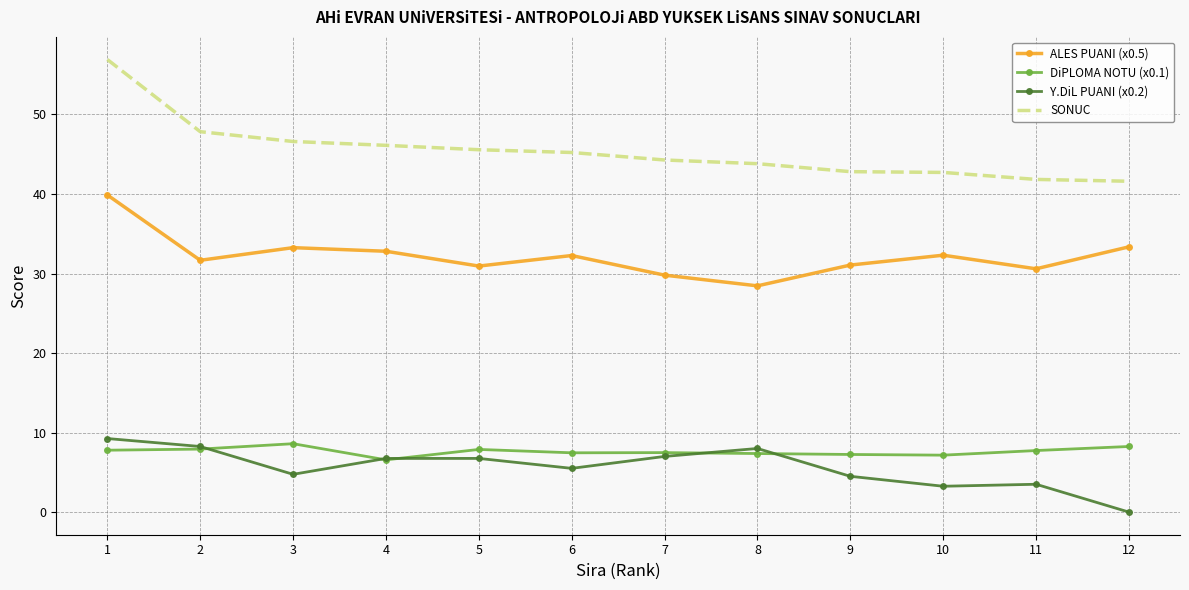

Which series has the largest range (max minus min)?

SONUC